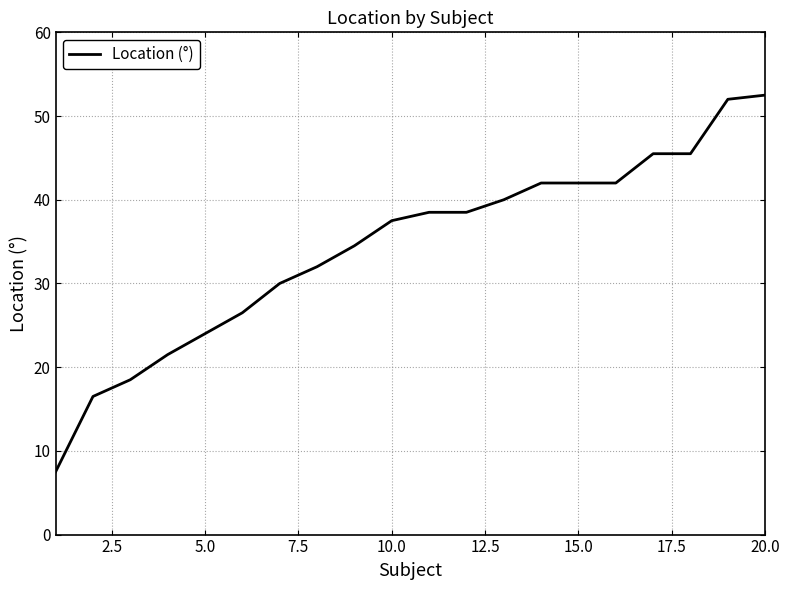

What is the average value?

34.4